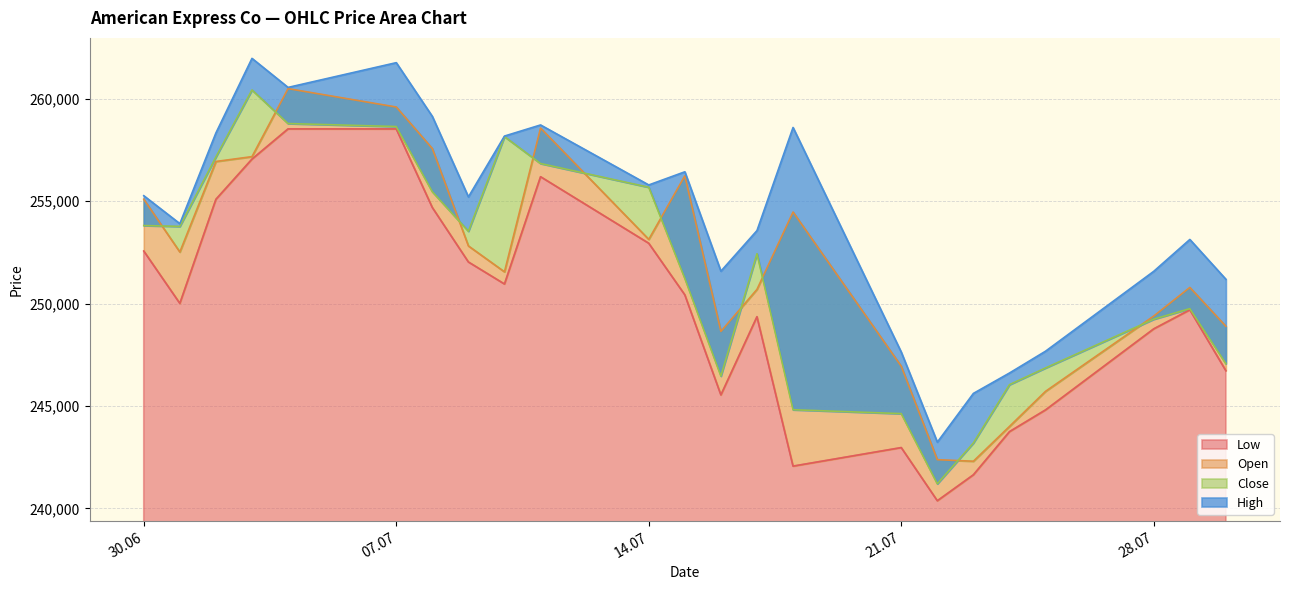

The value of Low at 04.07.2025 is 399915. True or false?

False